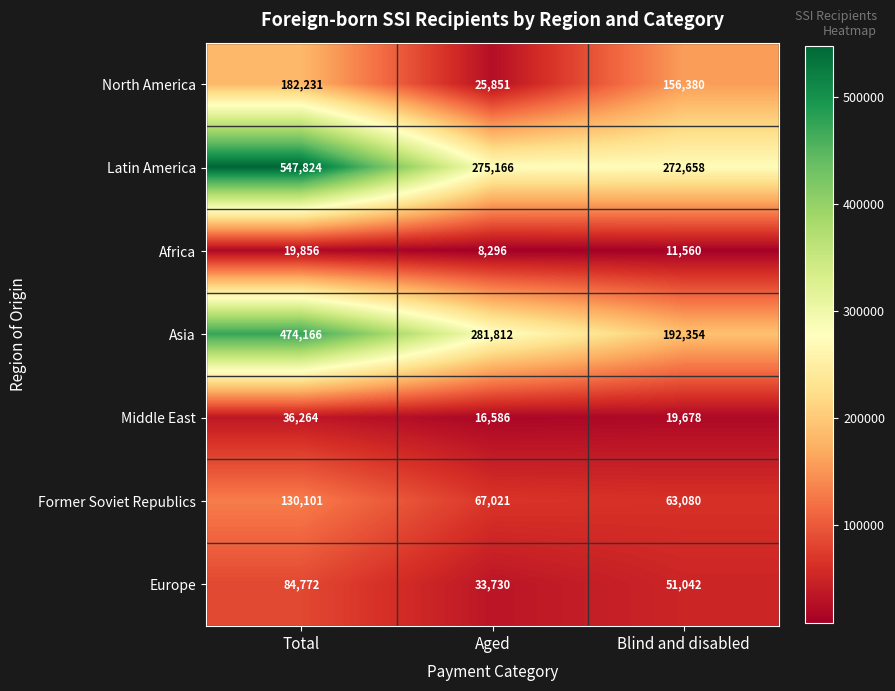

At which category is the sum across all series the highest?

Total